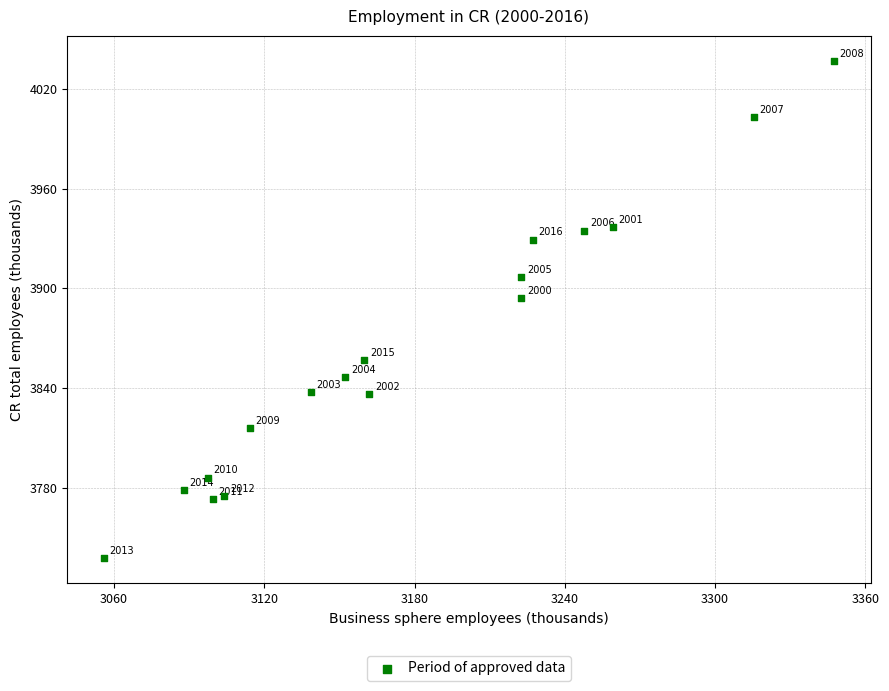

What is the range of Y values (max minus min)?

299.8